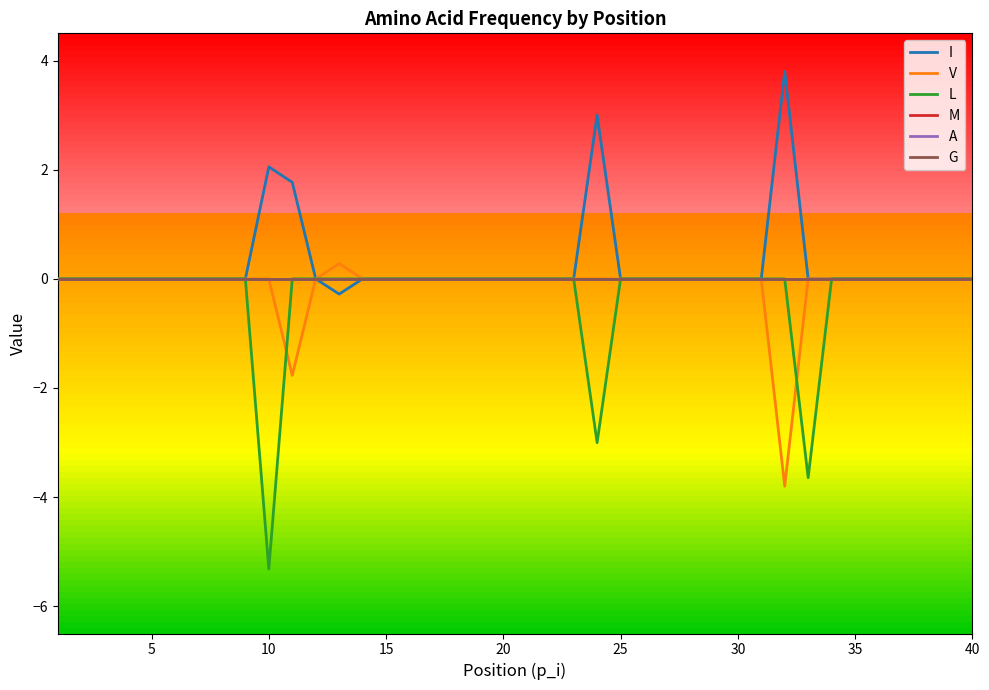

Is this an area chart (filled region under the line)?

No